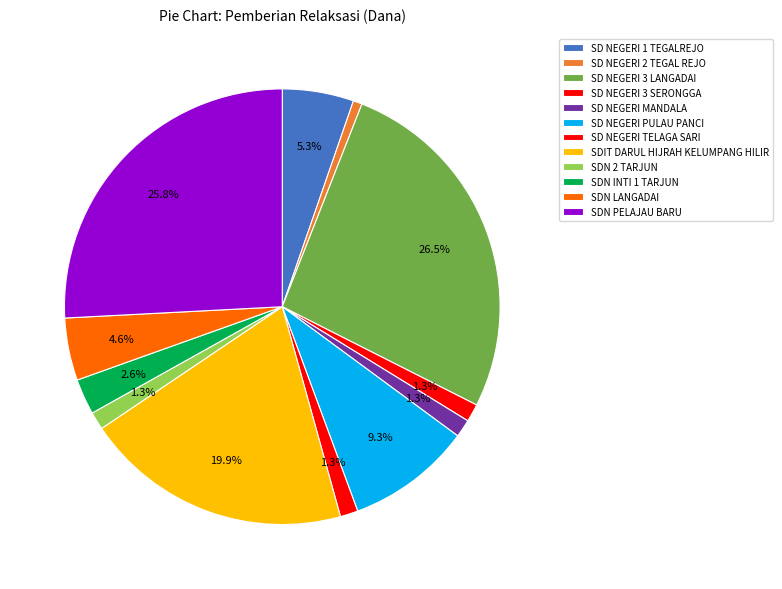

How many slices are in this pie chart?

12